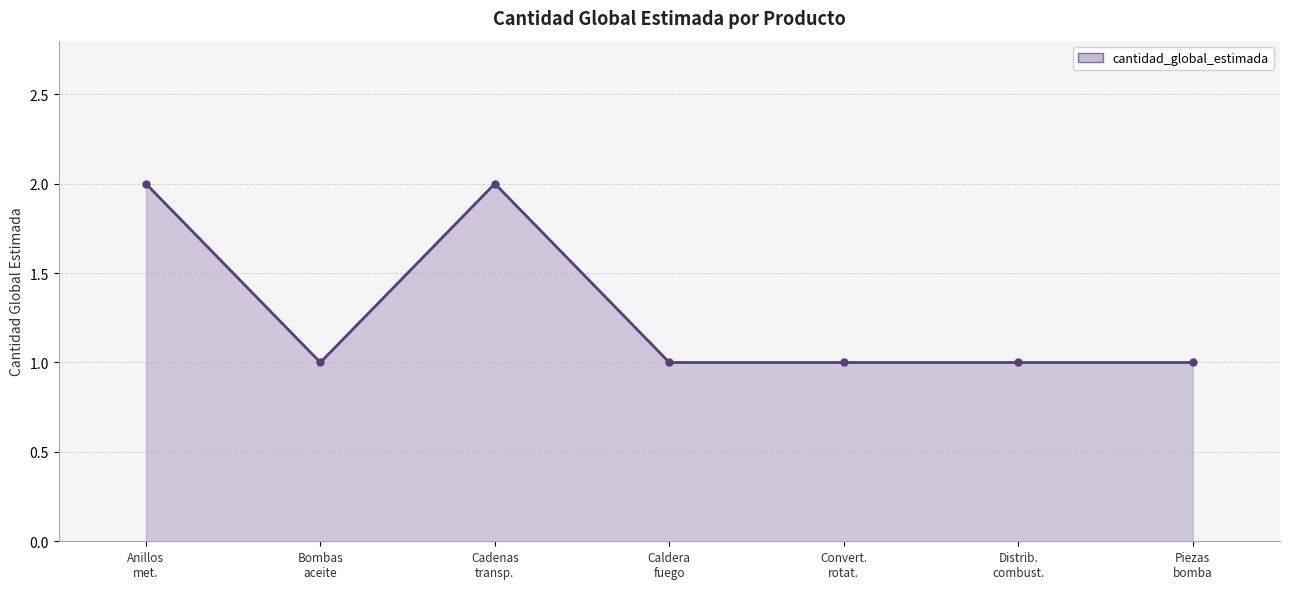

What is the maximum value shown in the chart?

2